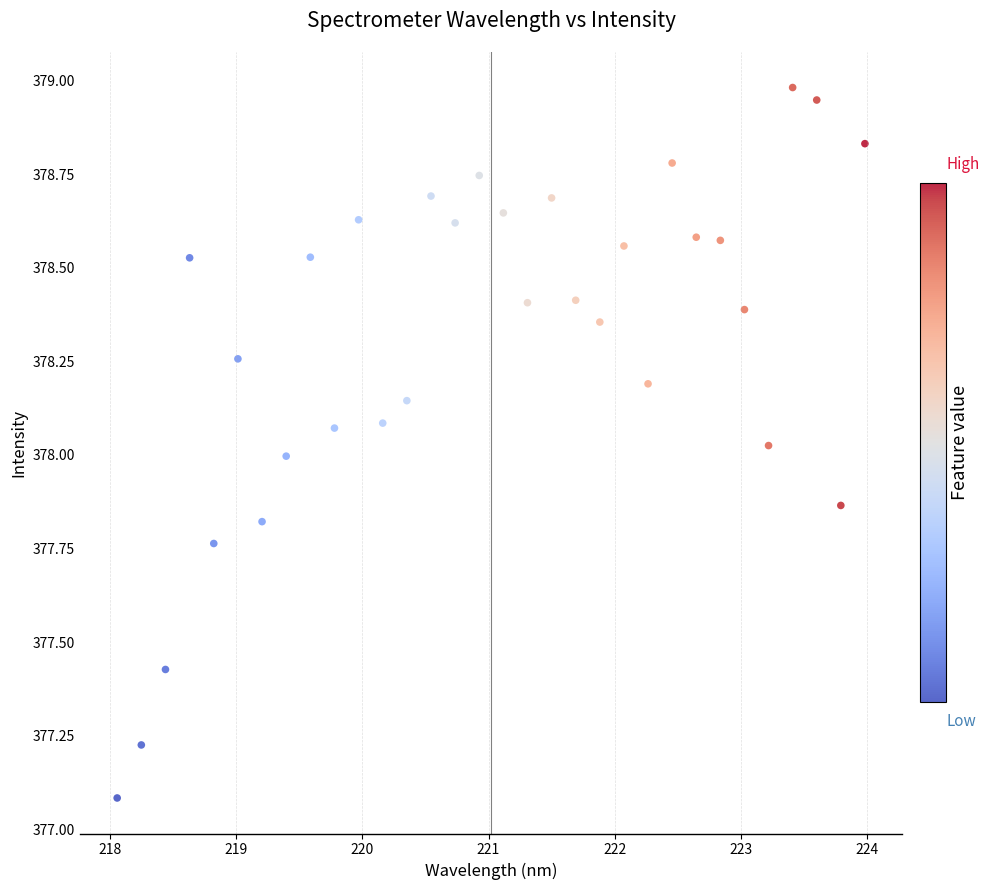

What is the range of X values (max minus min)?

5.9